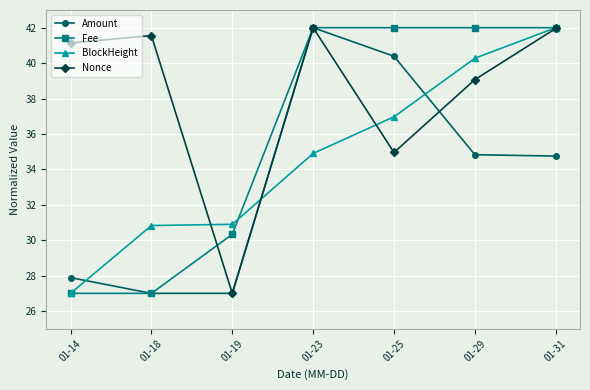

Does the chart display data point markers on the line(s)?

Yes